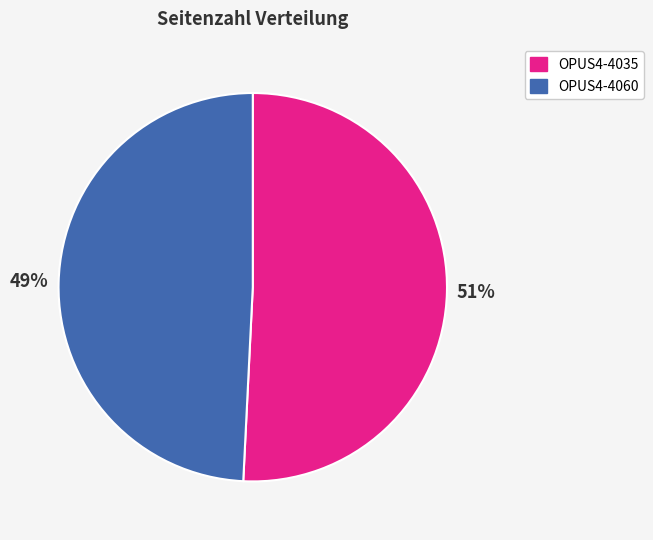

To the nearest percent, what portion does OPUS4-4035 represent?

51%